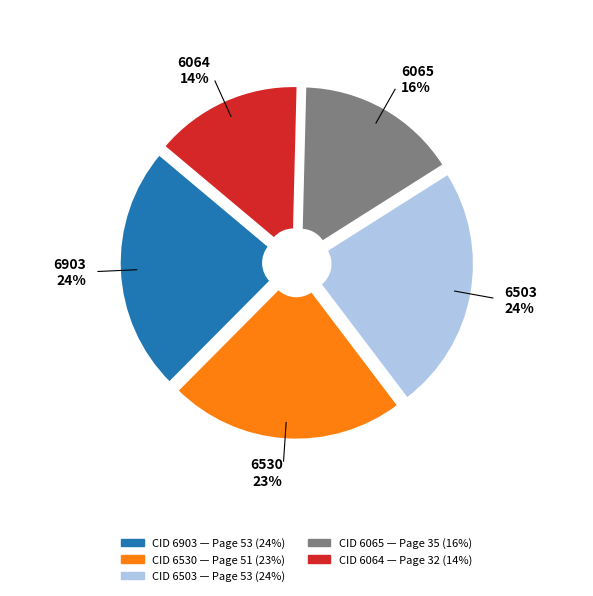

Does any single category account for the majority?

No